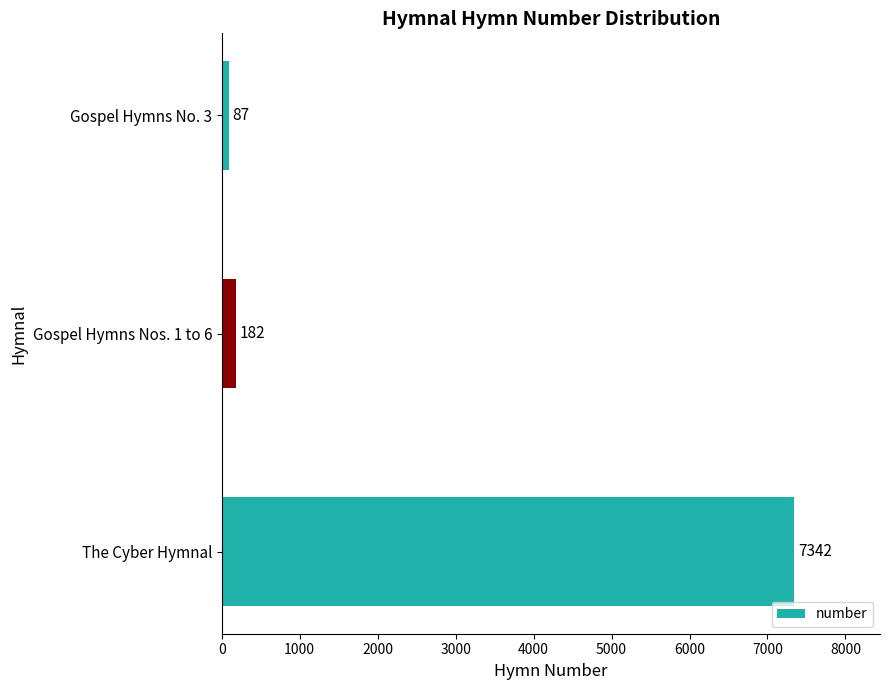

Which has a higher value, Gospel Hymns No. 3 or Gospel Hymns Nos. 1 to 6?

Gospel Hymns Nos. 1 to 6